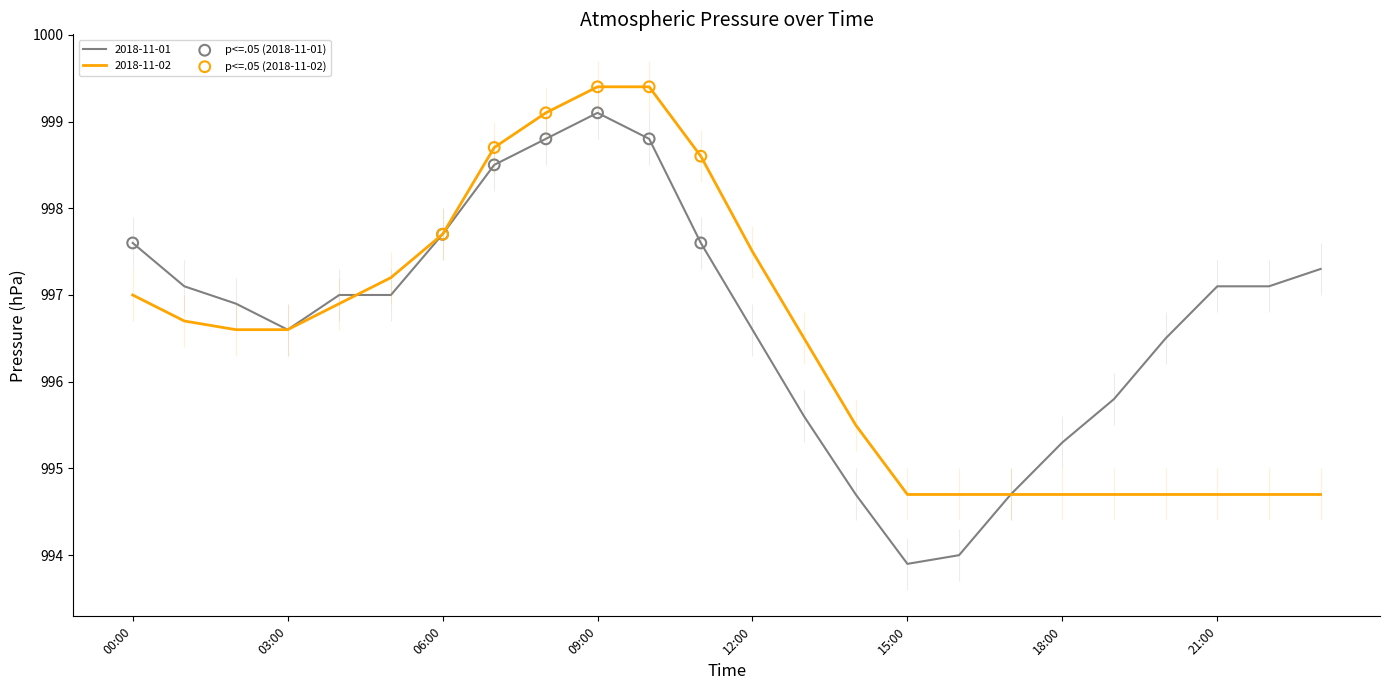

What are all the series names shown in the legend?

2018-11-01, 2018-11-02